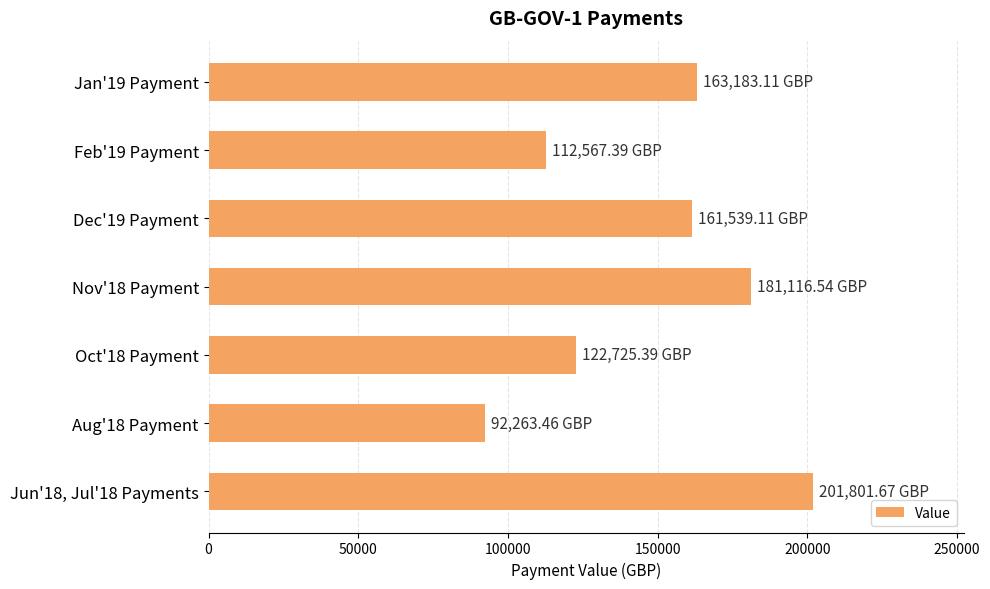

Rank the categories by value from lowest to highest.

Aug'18 Payment, Feb'19 Payment, Oct'18 Payment, Dec'19 Payment, Jan'19 Payment, Nov'18 Payment, Jun'18, Jul'18 Payments